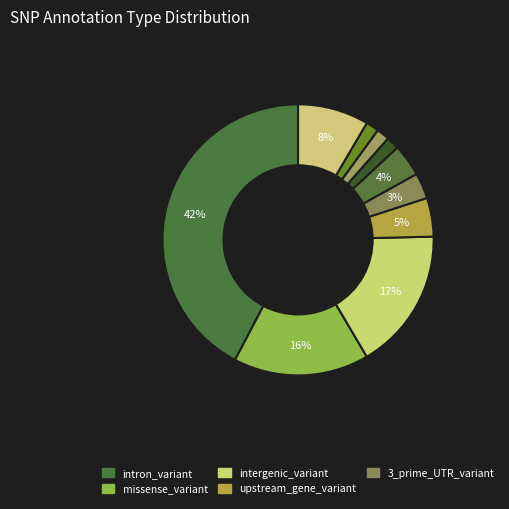

How many slices are in this pie chart?

10